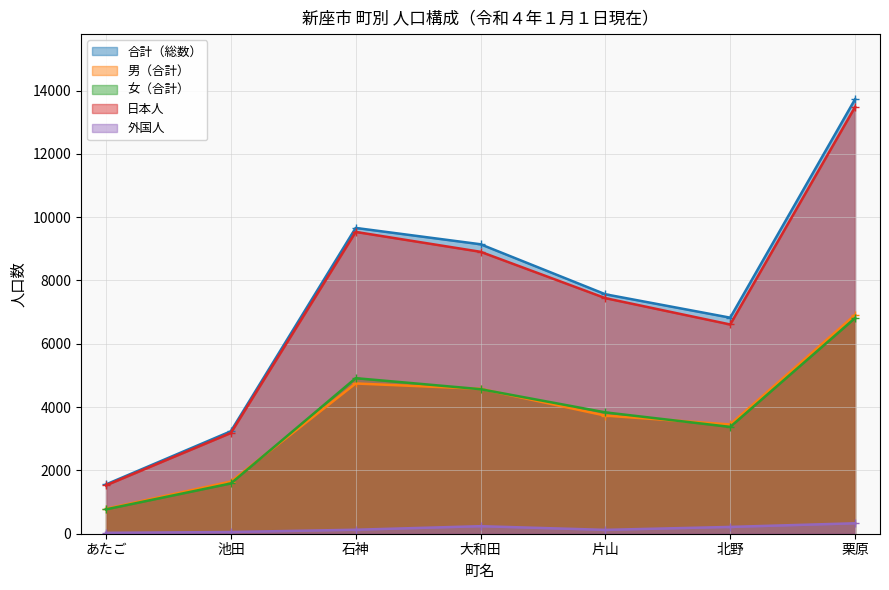

At which category does 男（合計） reach its first local peak?

石神